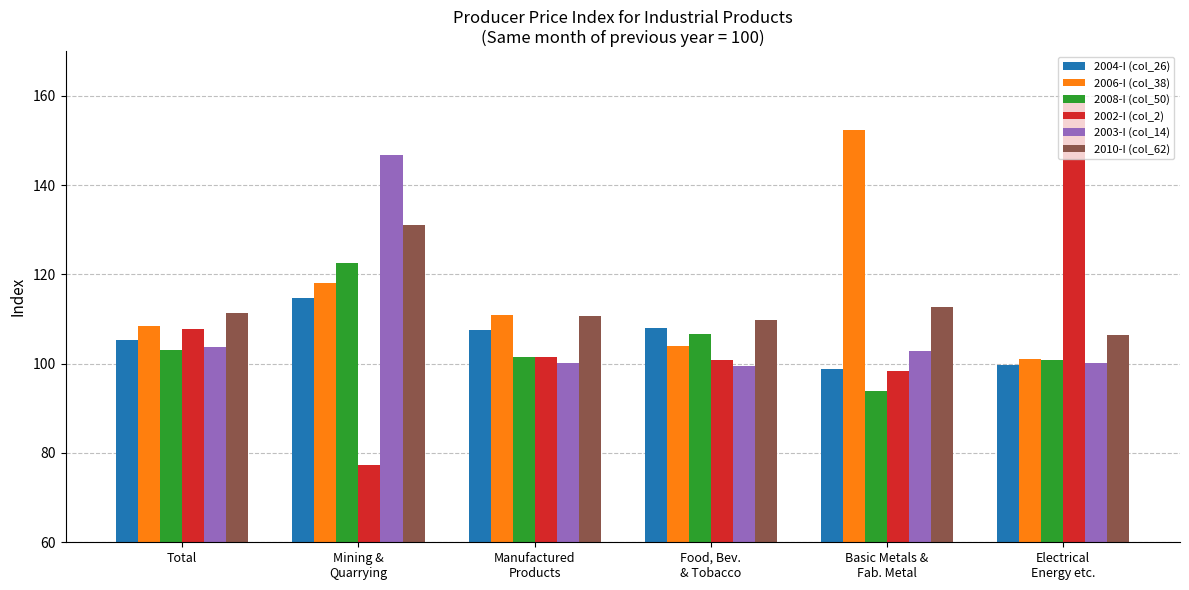

What is the difference between the maximum and second lowest values in the 2006-I (col_38) series?

48.3